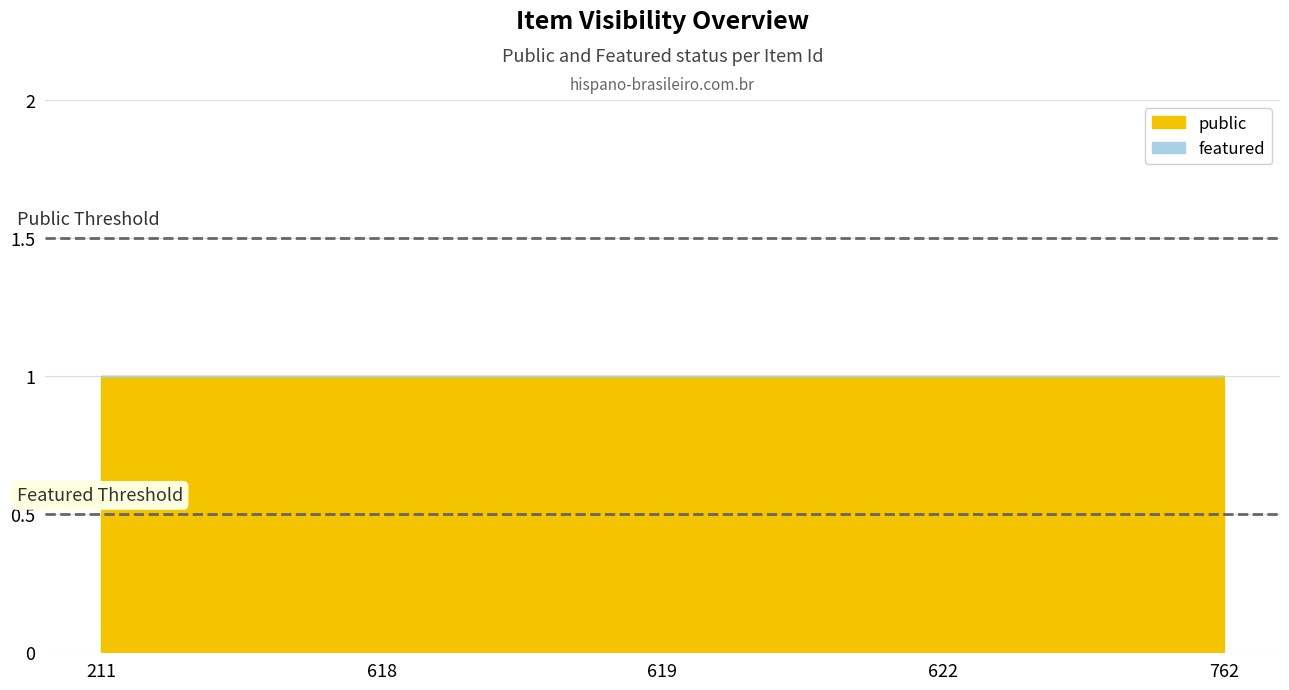

Reading left to right, transcribe all the data shown in this chart.

public: 1	1	1	1	1
featured: 0	0	0	0	0